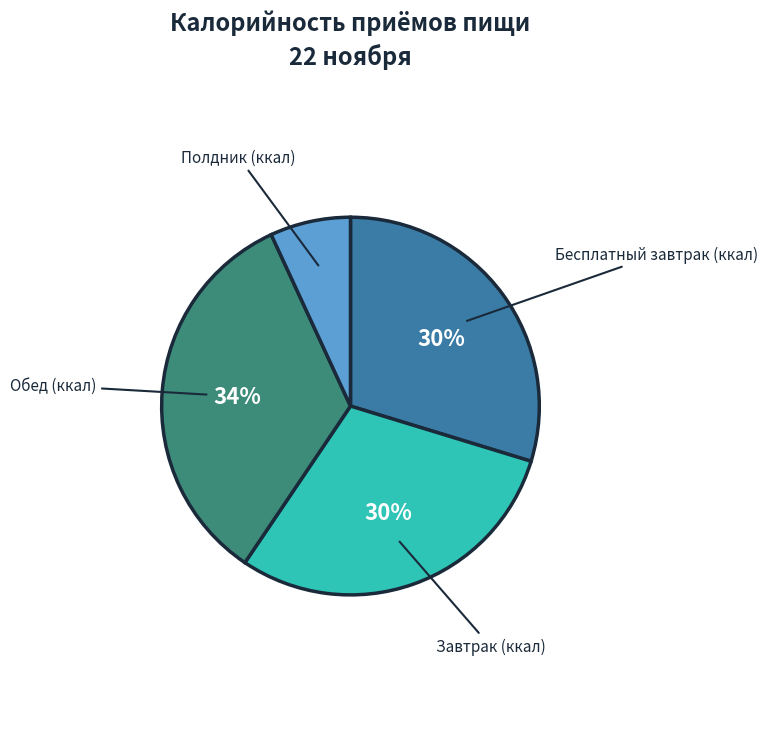

Count the number of slices in the pie.

4